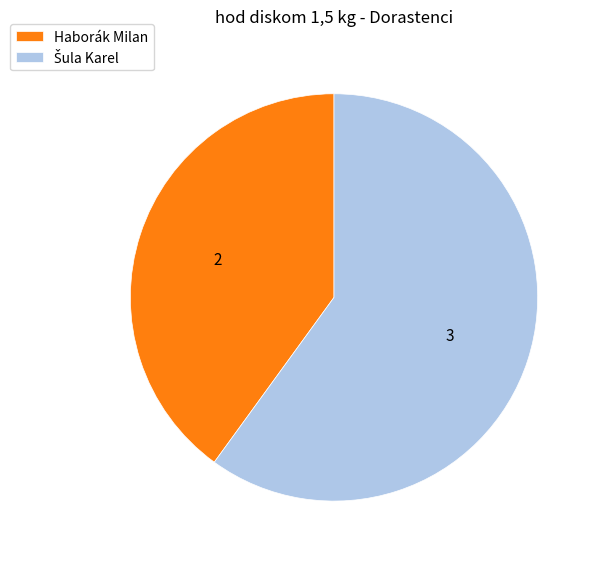

Is there any slice that represents more than half of the pie?

Yes